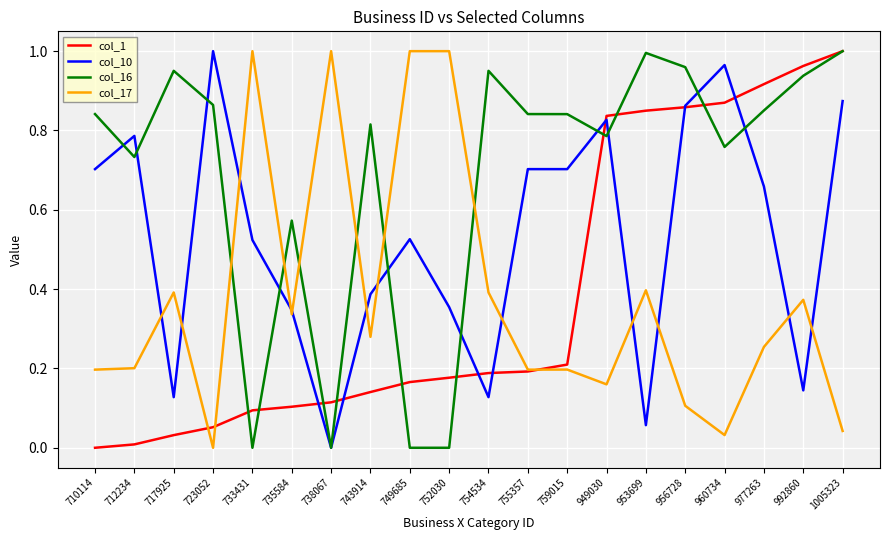

At 977263, list the series in order from smallest to largest.

col_17, col_10, col_16, col_1